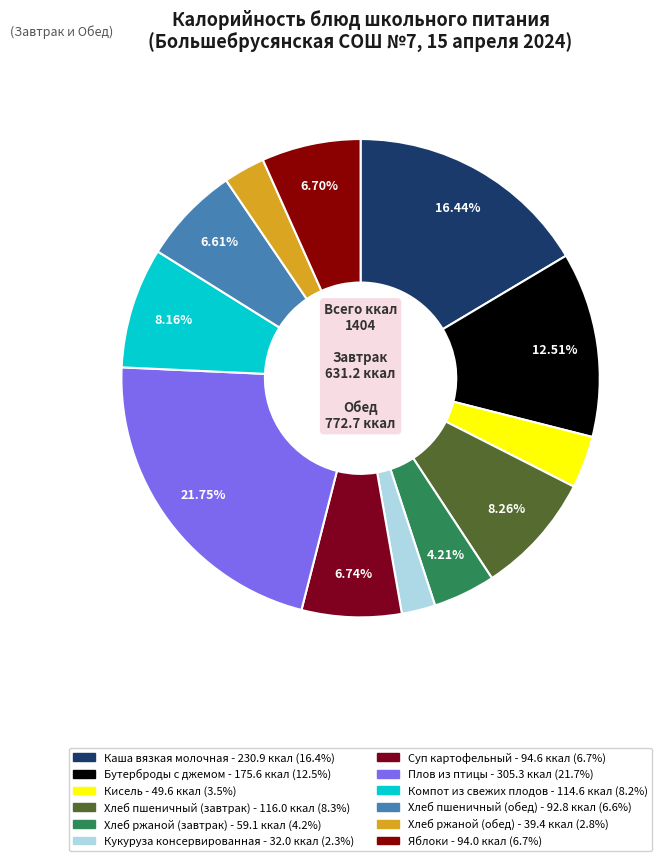

Rank the categories by value from lowest to highest.

Кукуруза консервированная, Хлеб ржаной (обед), Кисель, Хлеб ржаной (завтрак), Хлеб пшеничный (обед), Яблоки, Суп картофельный, Компот из свежих плодов, Хлеб пшеничный (завтрак), Бутерброды с джемом, Каша вязкая молочная, Плов из птицы